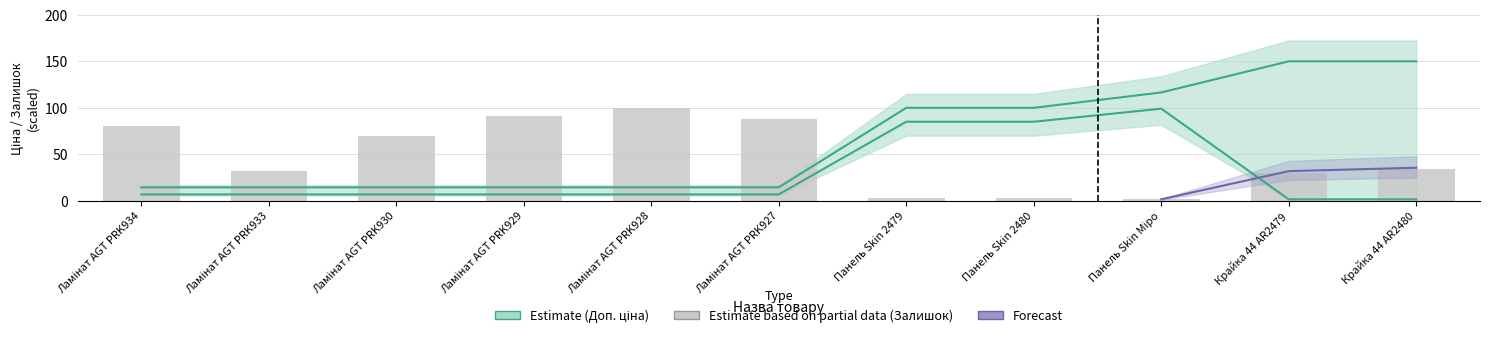

What is the label of the 6th bar from the right?

Ламінат AGT PRK927